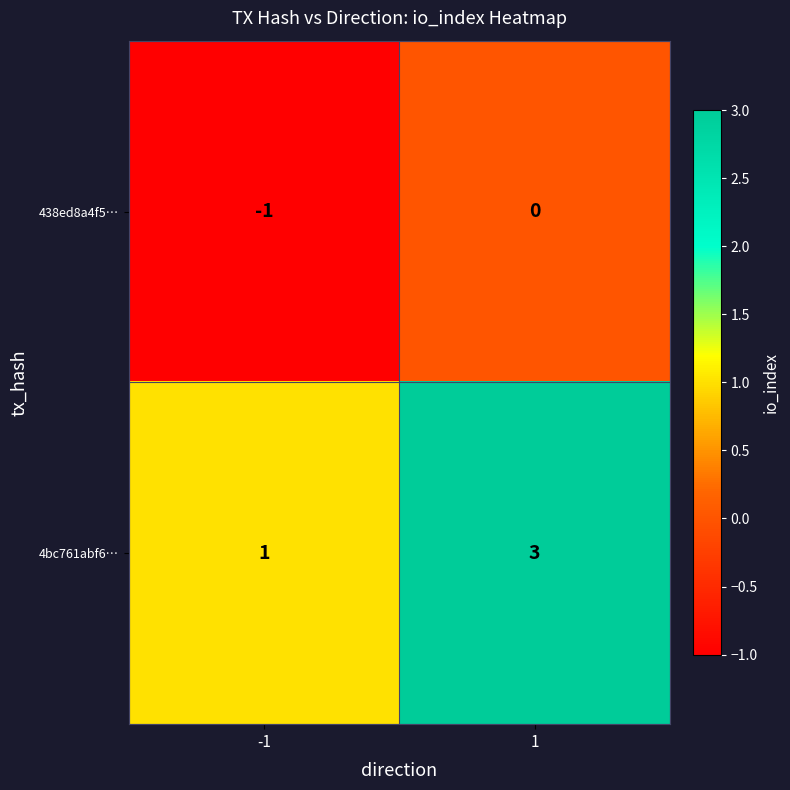

What is the maximum value shown in the chart?

3